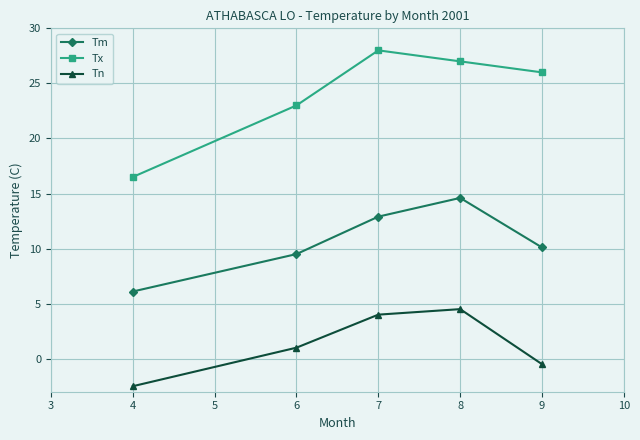

At how many categories does at least one series exceed 17?

4